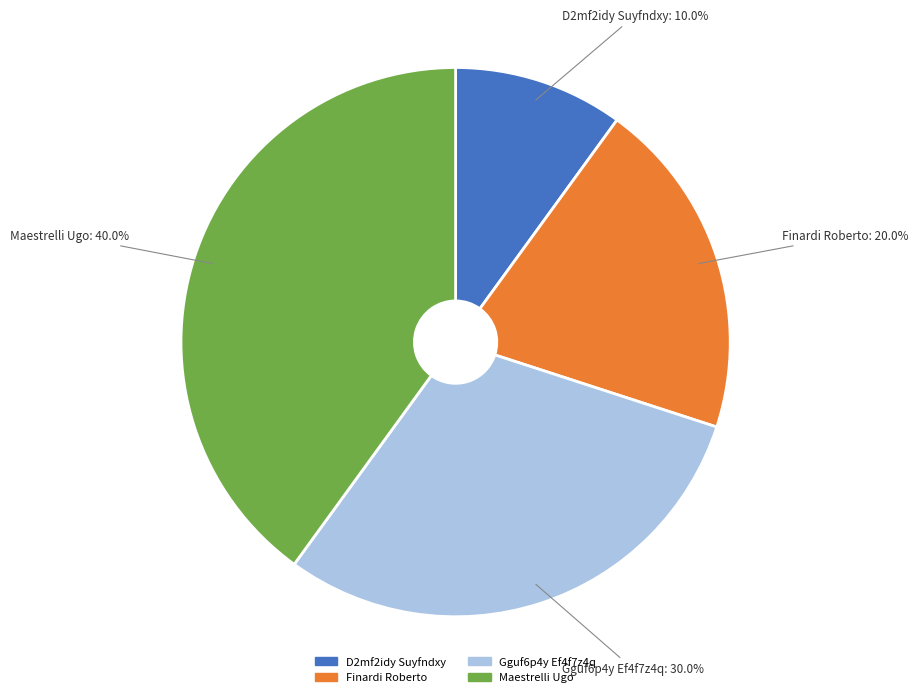

To the nearest percent, what percentage of the pie is Maestrelli Ugo?

40%